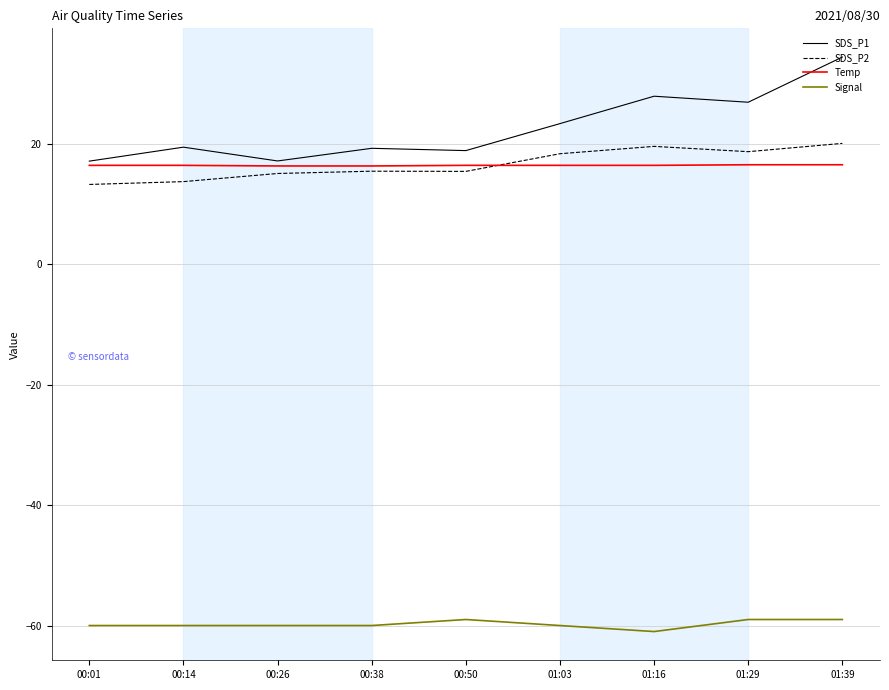

Is it true that SDS_P2 equals 2.8 at 00:14?

False